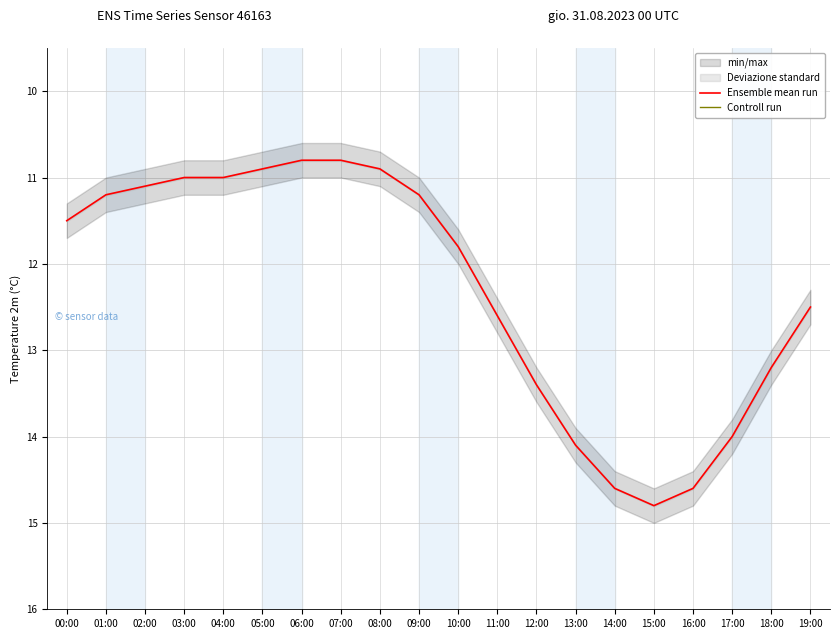

What is the highest value of the Ensemble mean run series?

14.8